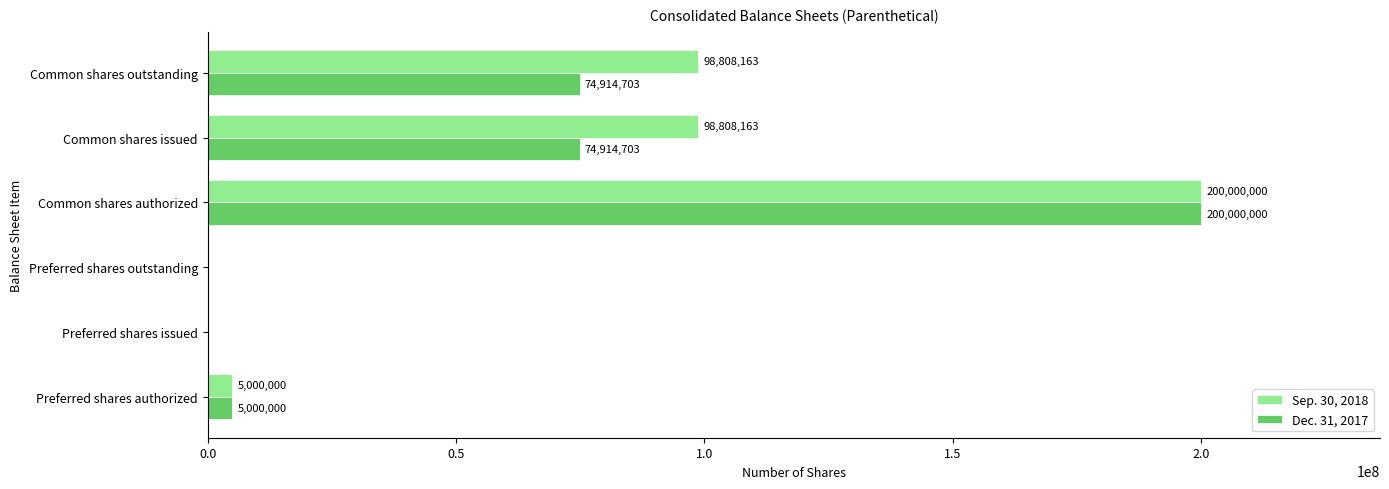

True or false: Dec. 31, 2017 has a value of 74914703 at Common shares outstanding.

True